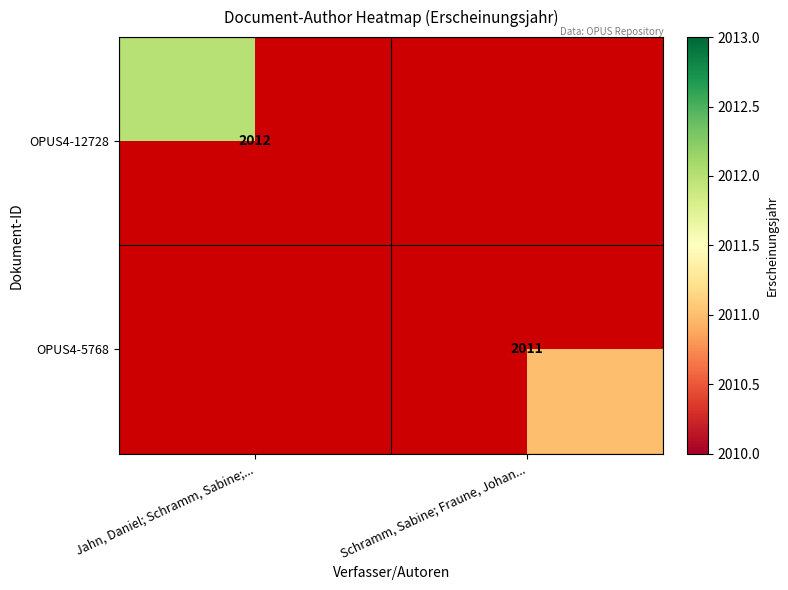

Is it true that OPUS4-12728 equals 852 at Jahn, Daniel; Schramm, Sabine;...?

False